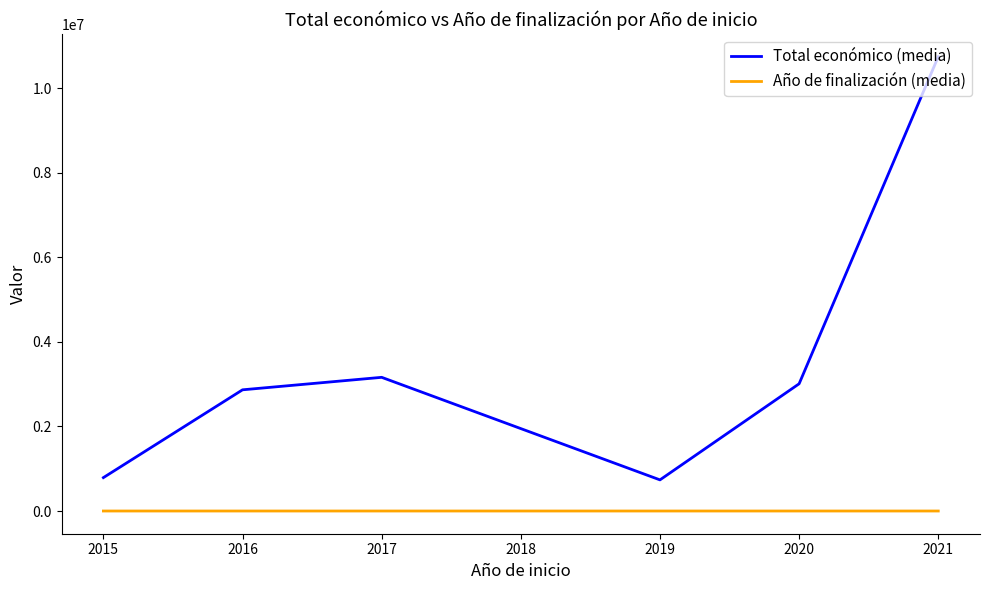

Rank the series at 2019 from highest to lowest value.

Total económico (media), Año de finalización (media)